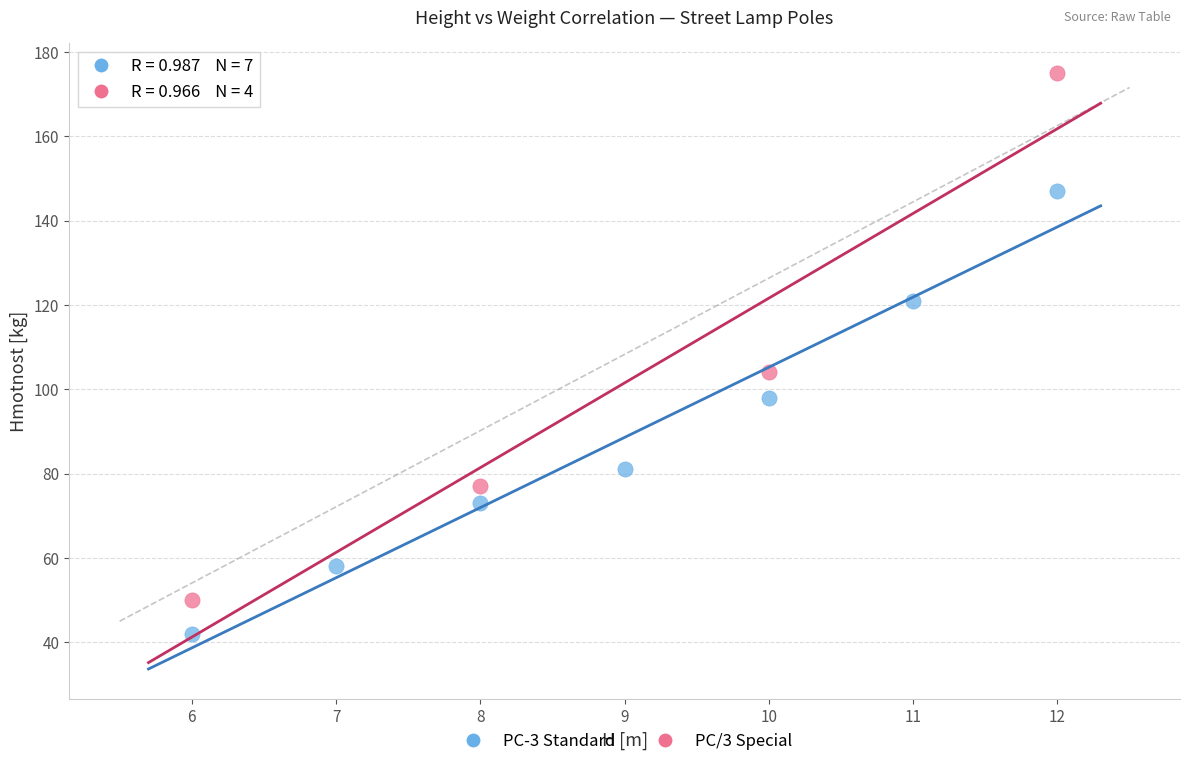

Which series contains the highest Y value?

PC/3 Special